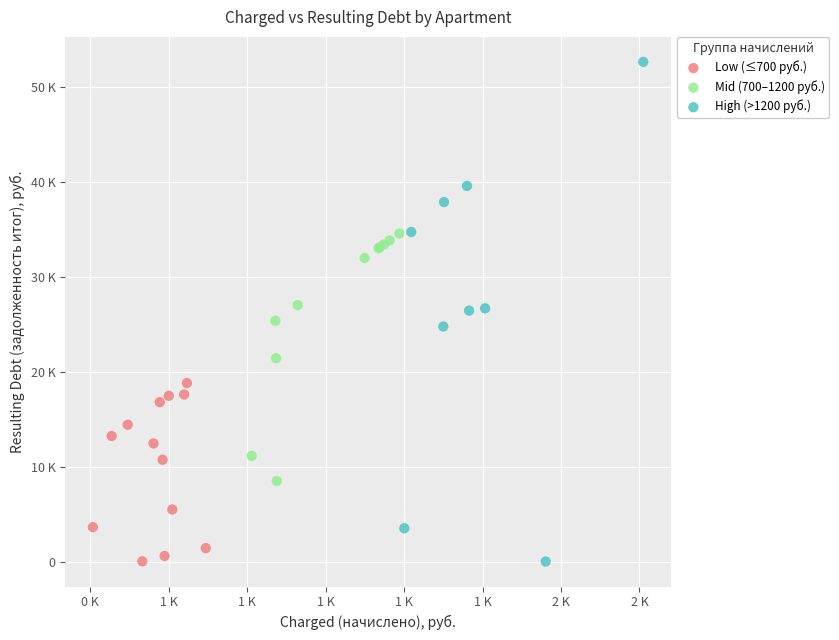

What are all the series names shown in the legend?

Low (≤700 руб.), Mid (700–1200 руб.), High (>1200 руб.)